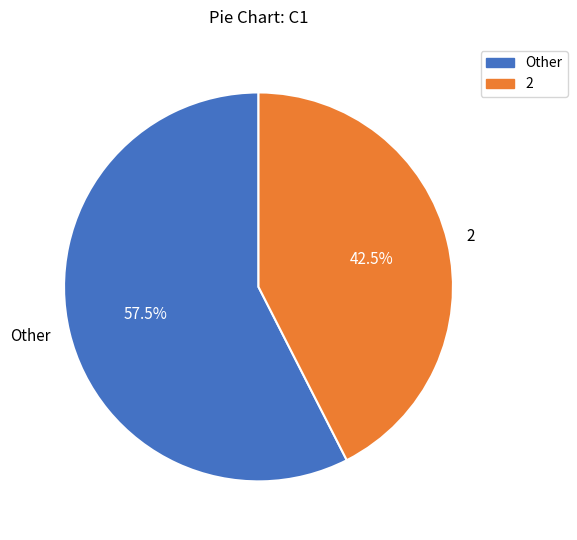

Between Other and 2, which is larger?

Other